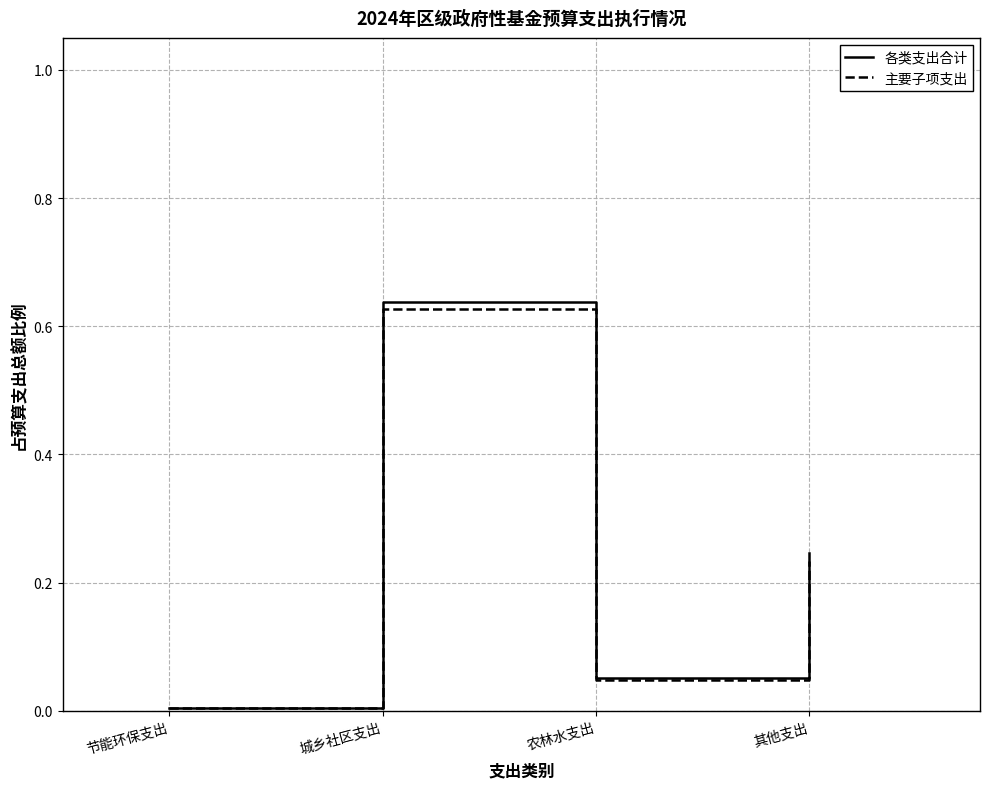

What is the total value across all series at 城乡社区支出?

1.3